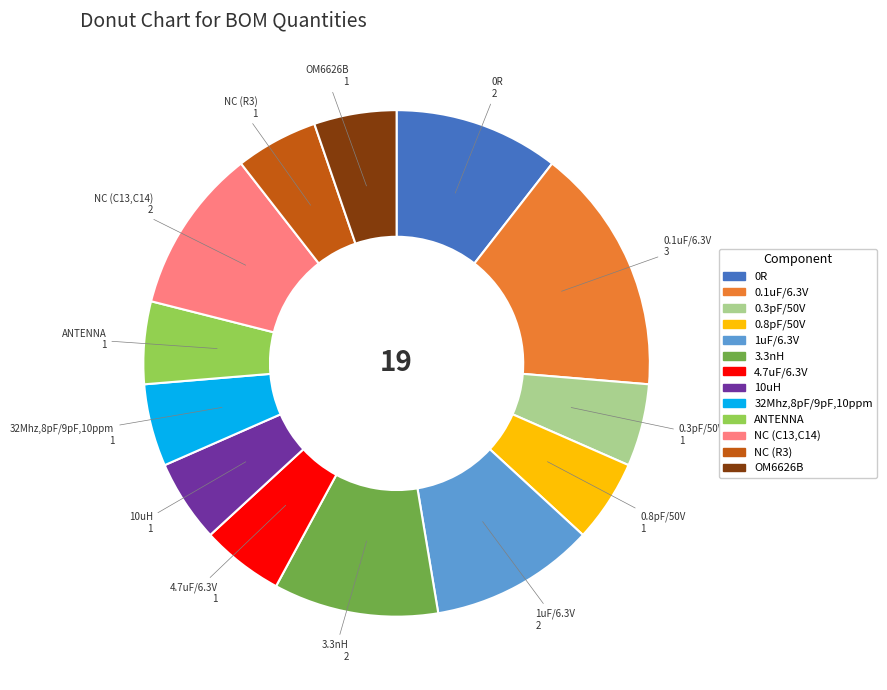

Between 0R and NC (R3), which is larger?

0R